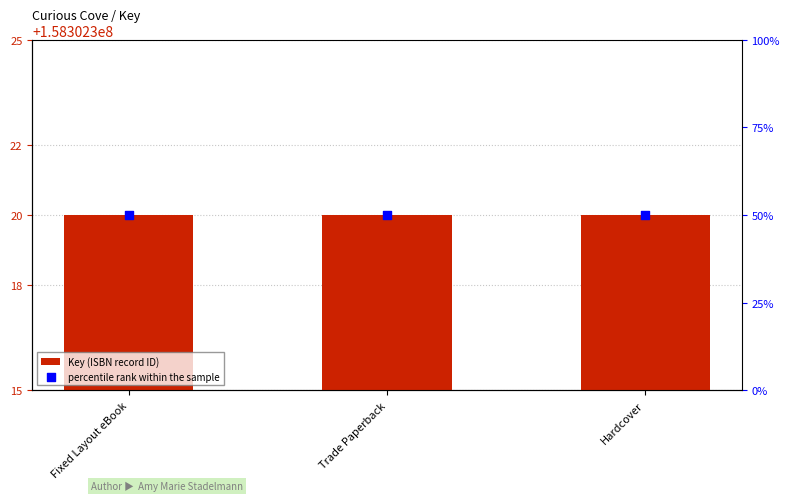

Which series has the largest total across all categories?

Key (ISBN record ID)